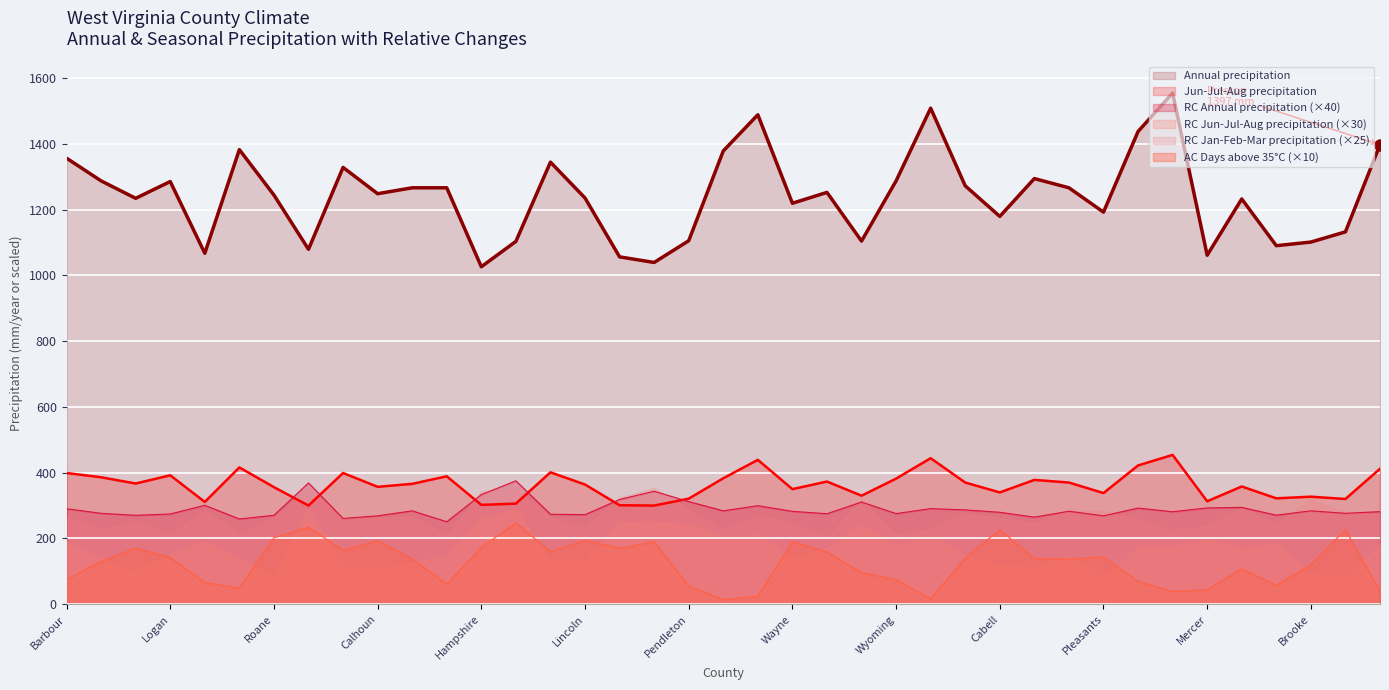

Reading right to left, what are all the values shown in this chart?

Annual precipitation: Preston=1397.0	Mason=1132.0	Brooke=1101.0	Summers=1090.0	Monongalia=1232.0	Mercer=1061.0	Webster=1554.0	Upshur=1437.0	Pleasants=1192.0	Marion=1266.0	Clay=1294.0	Cabell=1179.0	Harrison=1272.0	Randolph=1508.0	Wyoming=1287.0	Grant=1104.0	Mingo=1252.0	Wayne=1219.0	Tucker=1488.0	Pocahontas=1378.0	Pendleton=1105.0	Morgan=1039.0	Mineral=1056.0	Lincoln=1235.0	Lewis=1344.0	Jefferson=1103.0	Hampshire=1026.0	Fayette=1266.0	Doddridge=1266.0	Calhoun=1248.0	Braxton=1328.0	Berkeley=1079.0	Roane=1244.0	Nicholas=1382.0	Monroe=1067.0	Logan=1285.0	Kanawha=1234.0	Boone=1287.0	Barbour=1356.0
Jun-Jul-Aug precipitation: Preston=412.0	Mason=320.0	Brooke=327.0	Summers=322.0	Monongalia=358.0	Mercer=313.0	Webster=454.0	Upshur=422.0	Pleasants=338.0	Marion=370.0	Clay=378.0	Cabell=340.0	Harrison=370.0	Randolph=444.0	Wyoming=382.0	Grant=330.0	Mingo=373.0	Wayne=350.0	Tucker=439.0	Pocahontas=383.0	Pendleton=321.0	Morgan=300.0	Mineral=301.0	Lincoln=364.0	Lewis=401.0	Jefferson=306.0	Hampshire=302.0	Fayette=389.0	Doddridge=366.0	Calhoun=357.0	Braxton=399.0	Berkeley=300.0	Roane=356.0	Nicholas=416.0	Monroe=311.0	Logan=392.0	Kanawha=367.0	Boone=386.0	Barbour=399.0
RC Annual precipitation: Preston=281.6	Mason=276.4	Brooke=284.0	Summers=270.8	Monongalia=294.4	Mercer=292.8	Webster=281.2	Upshur=292.4	Pleasants=268.8	Marion=282.8	Clay=264.8	Cabell=279.6	Harrison=286.8	Randolph=290.8	Wyoming=275.6	Grant=310.8	Mingo=275.2	Wayne=282.4	Tucker=299.6	Pocahontas=284.0	Pendleton=312.0	Morgan=343.6	Mineral=318.4	Lincoln=272.4	Lewis=273.6	Jefferson=375.2	Hampshire=333.2	Fayette=250.8	Doddridge=284.0	Calhoun=268.8	Braxton=260.8	Berkeley=368.8	Roane=270.4	Nicholas=259.2	Monroe=300.8	Logan=274.4	Kanawha=270.4	Boone=276.4	Barbour=290.4
AC Days above 35 deg. C: Preston=39.1	Mason=227.0	Brooke=119.7	Summers=57.9	Monongalia=107.5	Mercer=44.3	Webster=38.6	Upshur=69.4	Pleasants=143.5	Marion=137.3	Clay=139.0	Cabell=226.5	Harrison=140.6	Randolph=16.6	Wyoming=75.3	Grant=95.9	Mingo=159.1	Wayne=189.8	Tucker=25.0	Pocahontas=13.8	Pendleton=55.0	Morgan=190.0	Mineral=170.3	Lincoln=194.3	Lewis=159.6	Jefferson=247.8	Hampshire=172.4	Fayette=61.5	Doddridge=137.9	Calhoun=193.3	Braxton=163.8	Berkeley=234.2	Roane=202.2	Nicholas=48.9	Monroe=65.9	Logan=142.2	Kanawha=170.4	Boone=130.0	Barbour=75.0